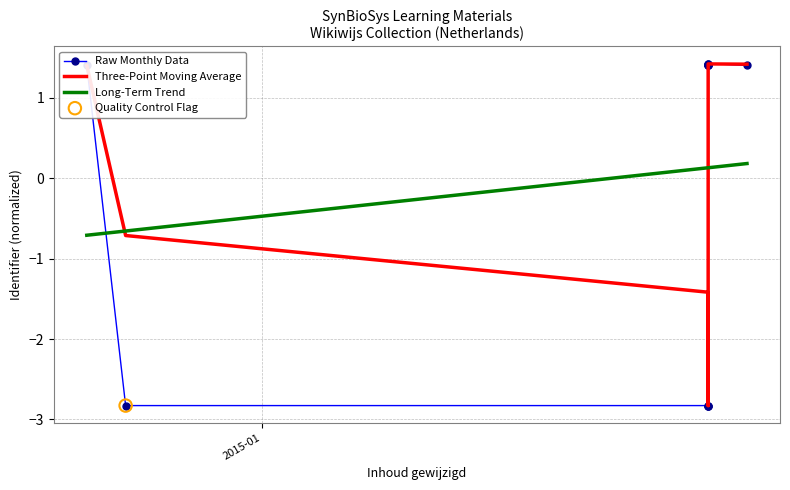

Which series contains the highest Y value?

Raw Monthly Data